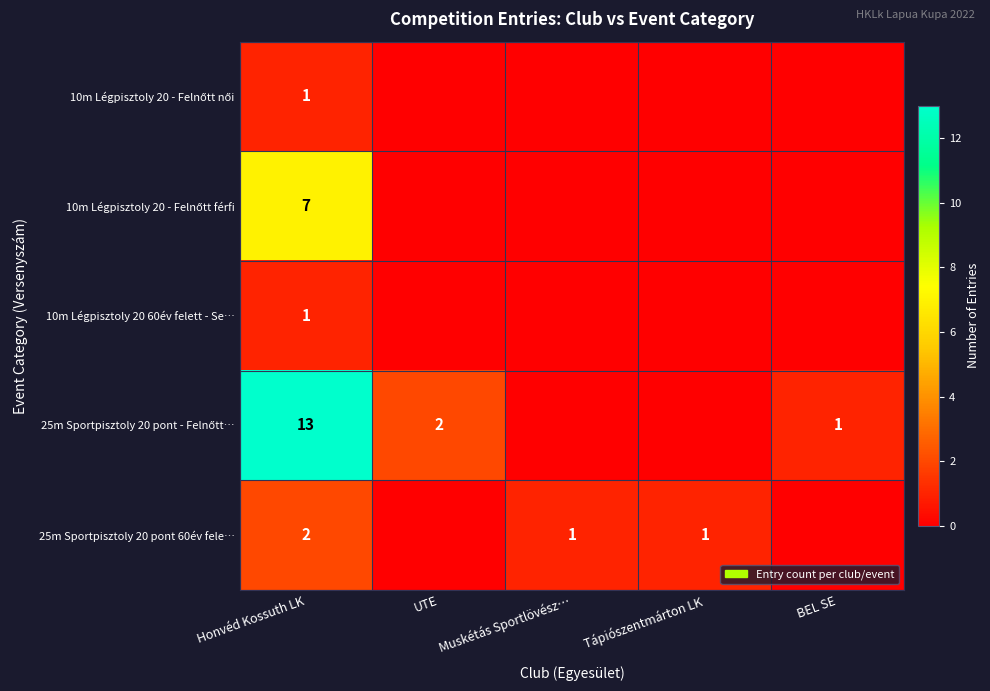

The 10m Légpisztoly 20 60év felett - Se… series shows 1 at Honvéd Kossuth LK. True or false?

True